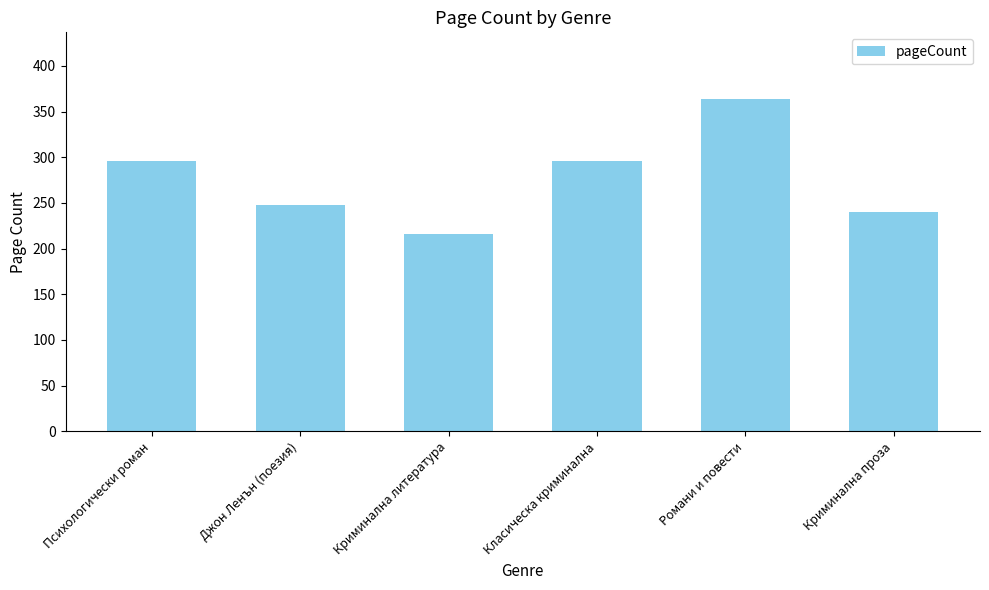

What is the sum of all values?

1660